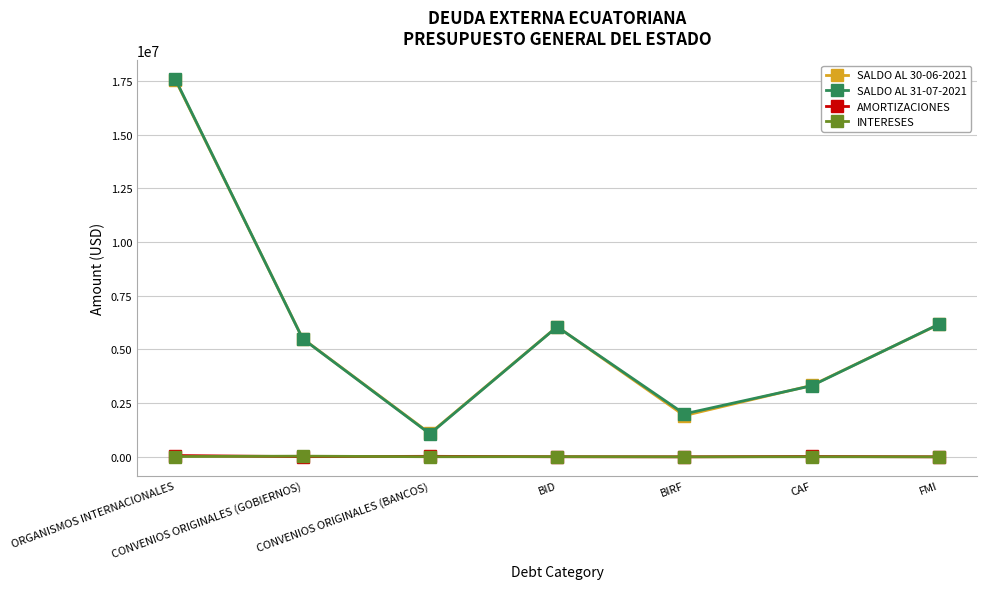

Which series has the widest spread of values?

SALDO AL 31-07-2021